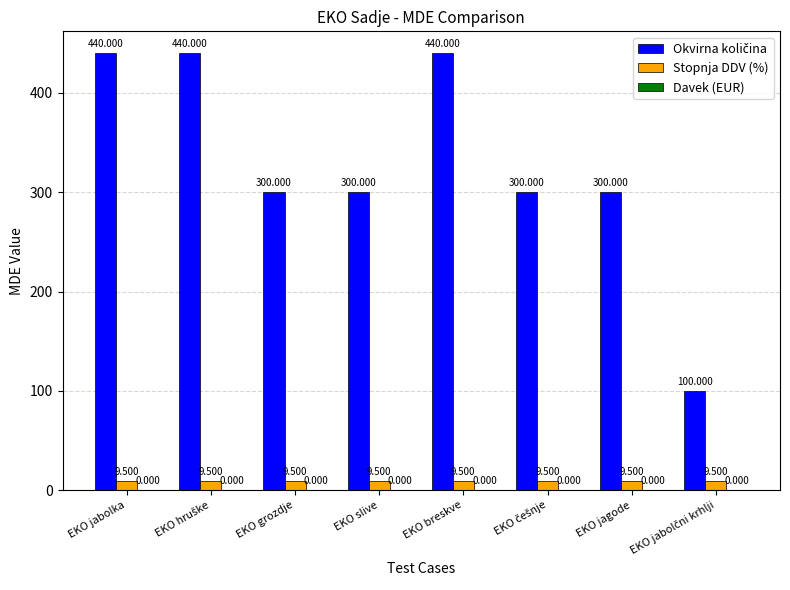

Are the bars horizontal?

No